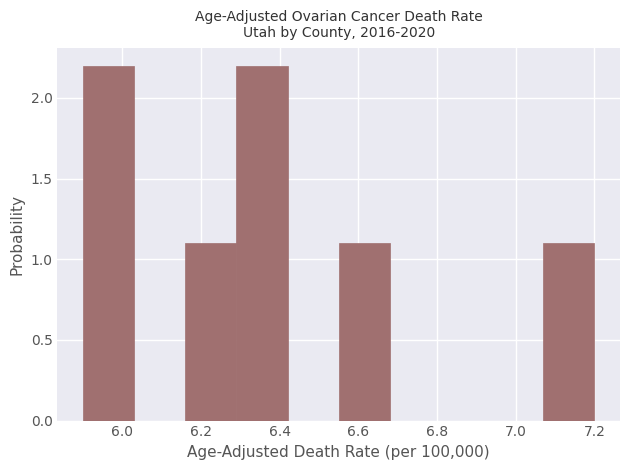

Reading left to right, transcribe this chart: for each bar, give the range it covers on the x-axis and its height. Neither the bar edges nor the heights are printed on the chart, so give them approximately, as read against the axes.

5.90 to 6.03: 2.2
6.03 to 6.16: 0
6.16 to 6.29: 1.1
6.29 to 6.42: 2.2
6.42 to 6.55: 0
6.55 to 6.68: 1.1
6.68 to 6.81: 0
6.81 to 6.94: 0
6.94 to 7.07: 0
7.07 to 7.20: 1.1